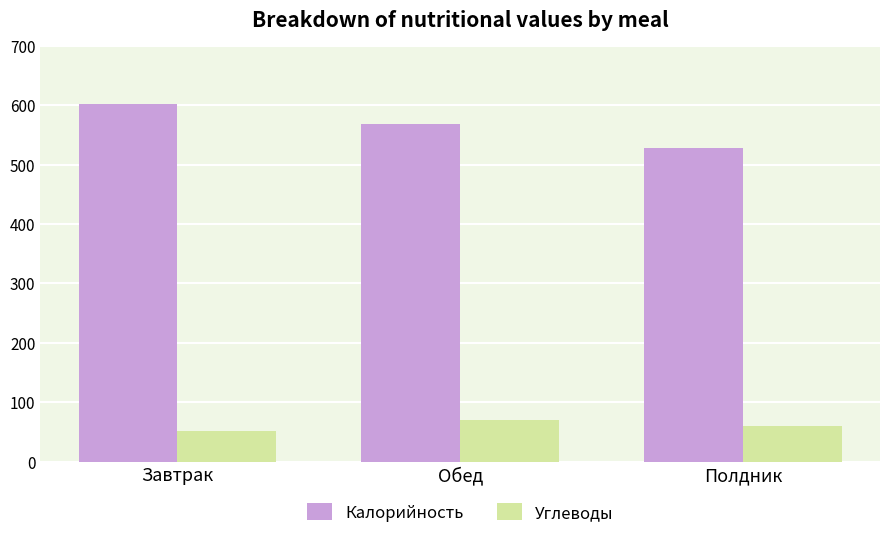

How many data points does each series have?

3